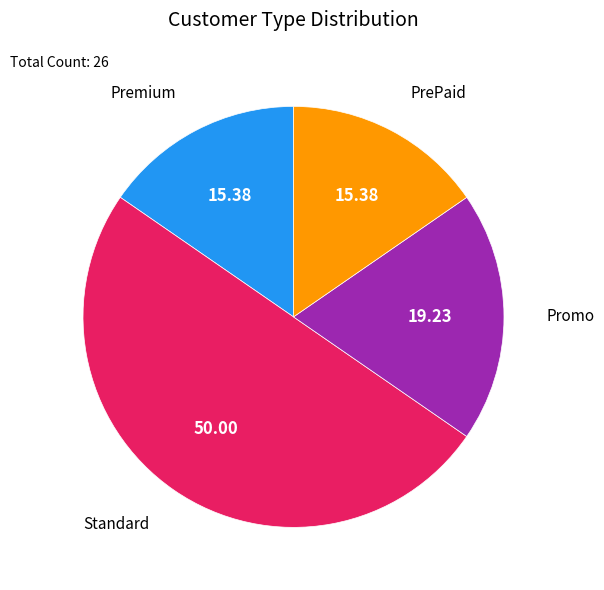

Do PrePaid and Premium together represent more than half of the pie?

No